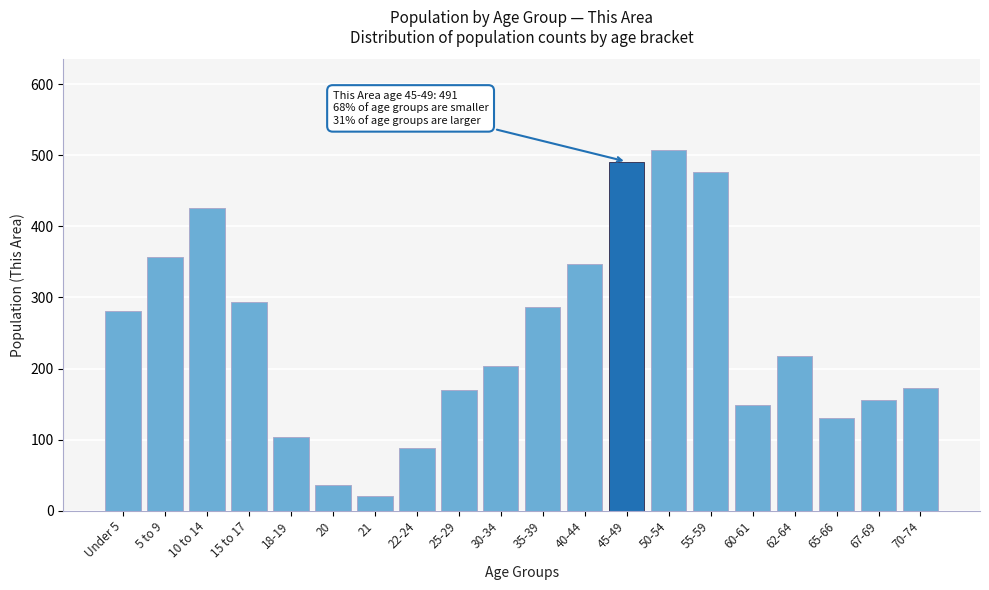

What is the label of the 15th bar from the left?

55-59